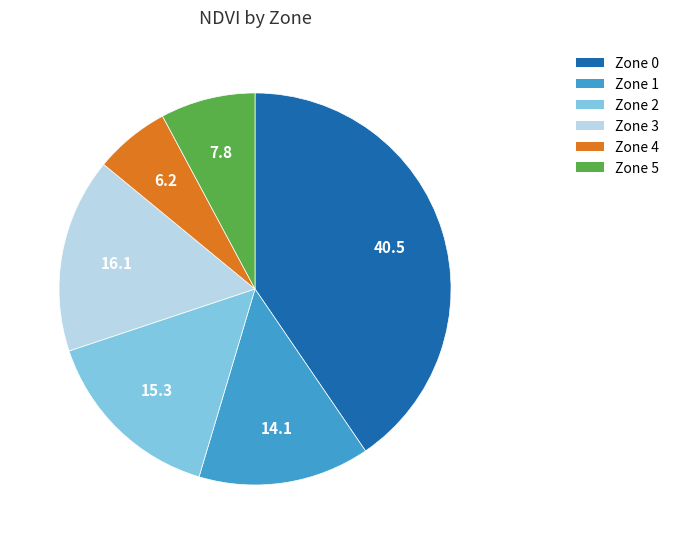

Which slice is the smallest?

Zone 4